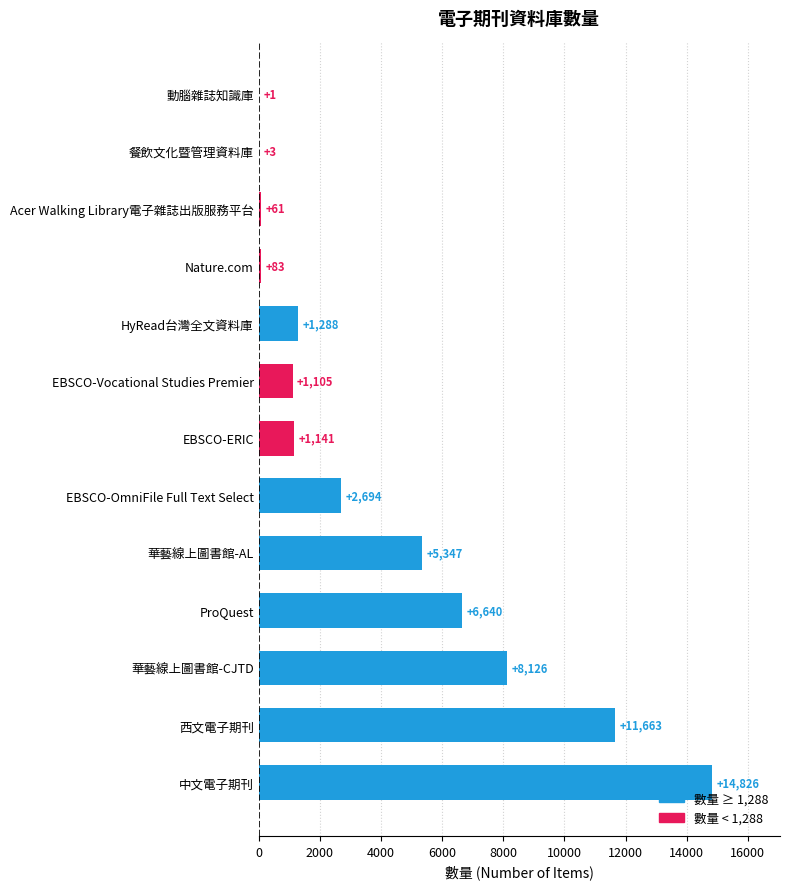

The chart shows a value of 25226 at 中文電子期刊. True or false?

False